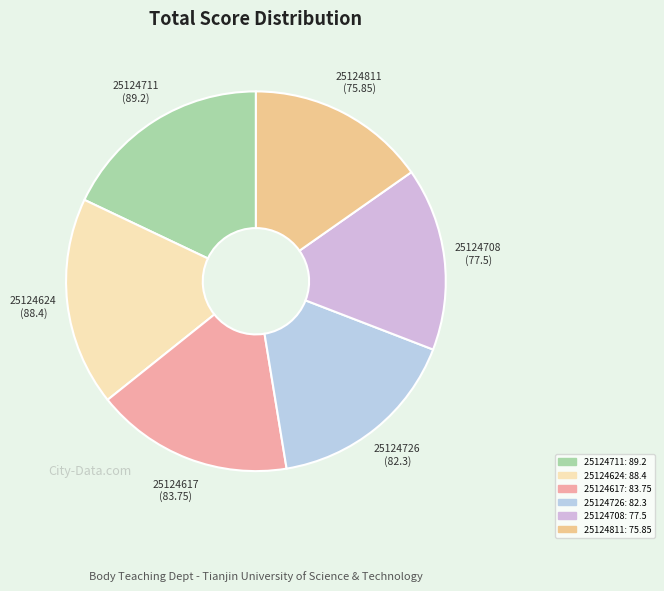

Is there any slice that represents more than half of the pie?

No